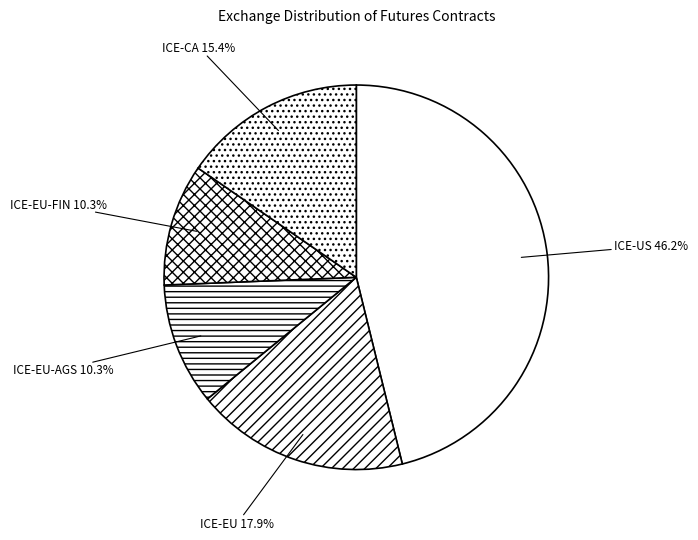

Which slice is the largest?

ICE-US